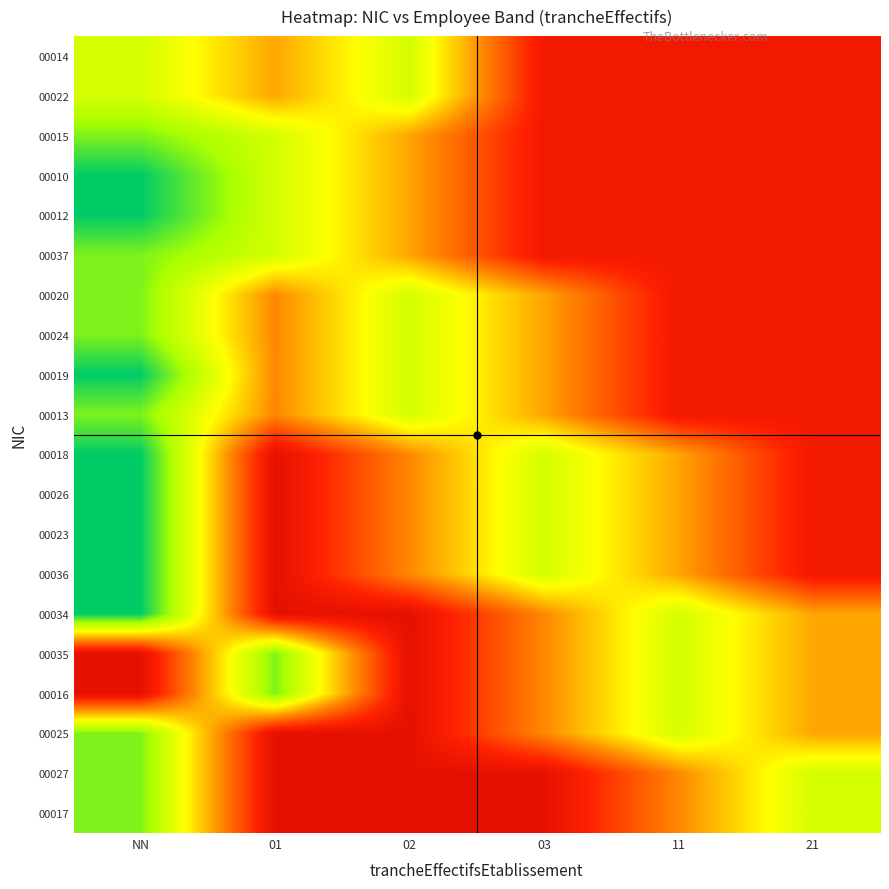

Reading right to left, transcribe all the data shown in this chart.

00014: 21=0.8	11=0.8	03=0.8	02=0.3	01=0.6	NN=0.3
00022: 21=0.8	11=0.8	03=0.8	02=0.3	01=0.6	NN=0.3
00015: 21=0.8	11=0.8	03=0.8	02=0.6	01=0.3	NN=0.1
00010: 21=0.8	11=0.8	03=0.8	02=0.6	01=0.3	NN=0.0
00012: 21=0.8	11=0.8	03=0.8	02=0.6	01=0.3	NN=0.0
00037: 21=0.8	11=0.8	03=0.8	02=0.6	01=0.3	NN=0.1
00020: 21=0.8	11=0.8	03=0.6	02=0.3	01=0.6	NN=0.1
00024: 21=0.8	11=0.8	03=0.6	02=0.3	01=0.6	NN=0.1
00019: 21=0.8	11=0.8	03=0.6	02=0.3	01=0.6	NN=0.0
00013: 21=0.8	11=0.8	03=0.6	02=0.3	01=0.6	NN=0.1
00018: 21=0.8	11=0.6	03=0.3	02=0.6	01=0.9	NN=0.0
00026: 21=0.8	11=0.6	03=0.3	02=0.6	01=0.9	NN=0.0
00023: 21=0.8	11=0.6	03=0.3	02=0.6	01=0.9	NN=0.0
00036: 21=0.8	11=0.6	03=0.3	02=0.6	01=0.9	NN=0.0
00034: 21=0.6	11=0.3	03=0.6	02=0.9	01=0.9	NN=0.0
00035: 21=0.6	11=0.3	03=0.6	02=0.9	01=0.1	NN=0.9
00016: 21=0.6	11=0.3	03=0.6	02=0.9	01=0.1	NN=0.9
00025: 21=0.6	11=0.3	03=0.6	02=0.9	01=0.9	NN=0.1
00027: 21=0.3	11=0.6	03=0.9	02=0.9	01=0.9	NN=0.1
00017: 21=0.3	11=0.6	03=0.9	02=0.9	01=0.9	NN=0.1